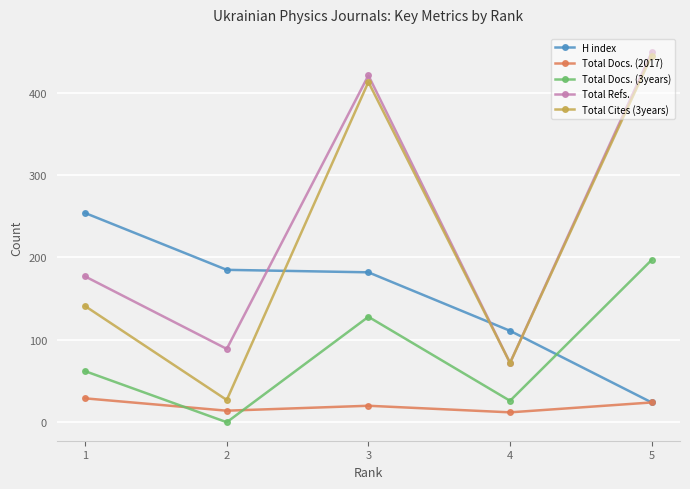

What is the lowest value of the Total Refs. series?

72